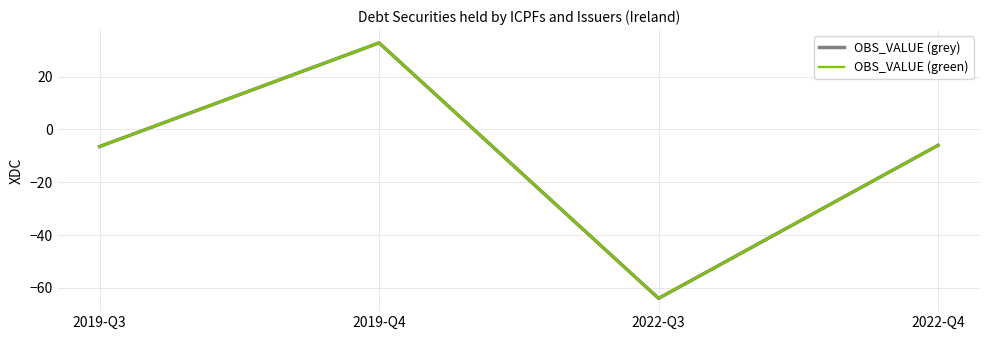

How many interior local peaks does the OBS_VALUE (green) series have?

1